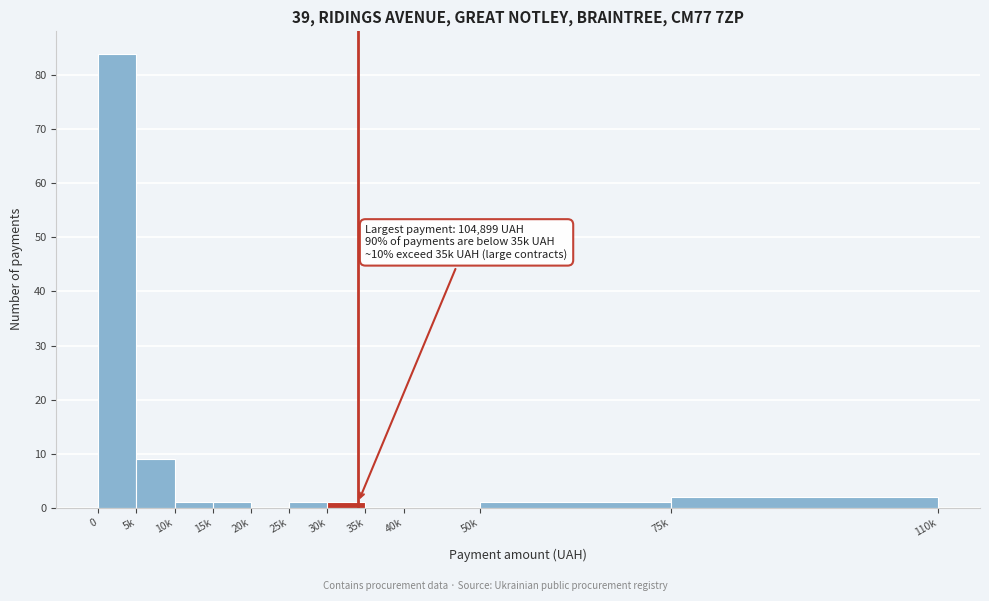

Reading left to right, transcribe all the data shown in this chart.

0=84	5k=9	10k=1	15k=1	20k=0	25k=1	30k=1	35k=0	40k=0	50k=1	75k=2